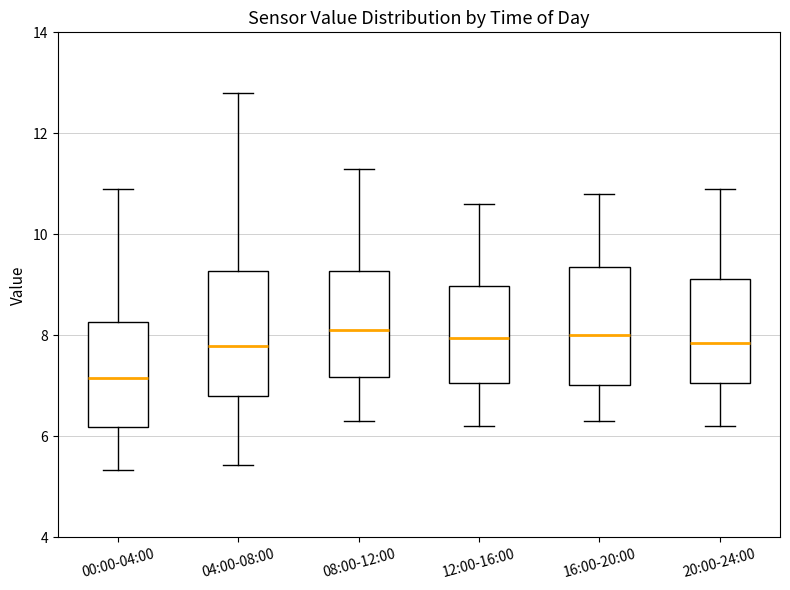

Where is the upper edge of the box for 08:00-12:00 on the y-axis? The values are not printed on the chart, so give them approximately, as read against the axis.

9.2